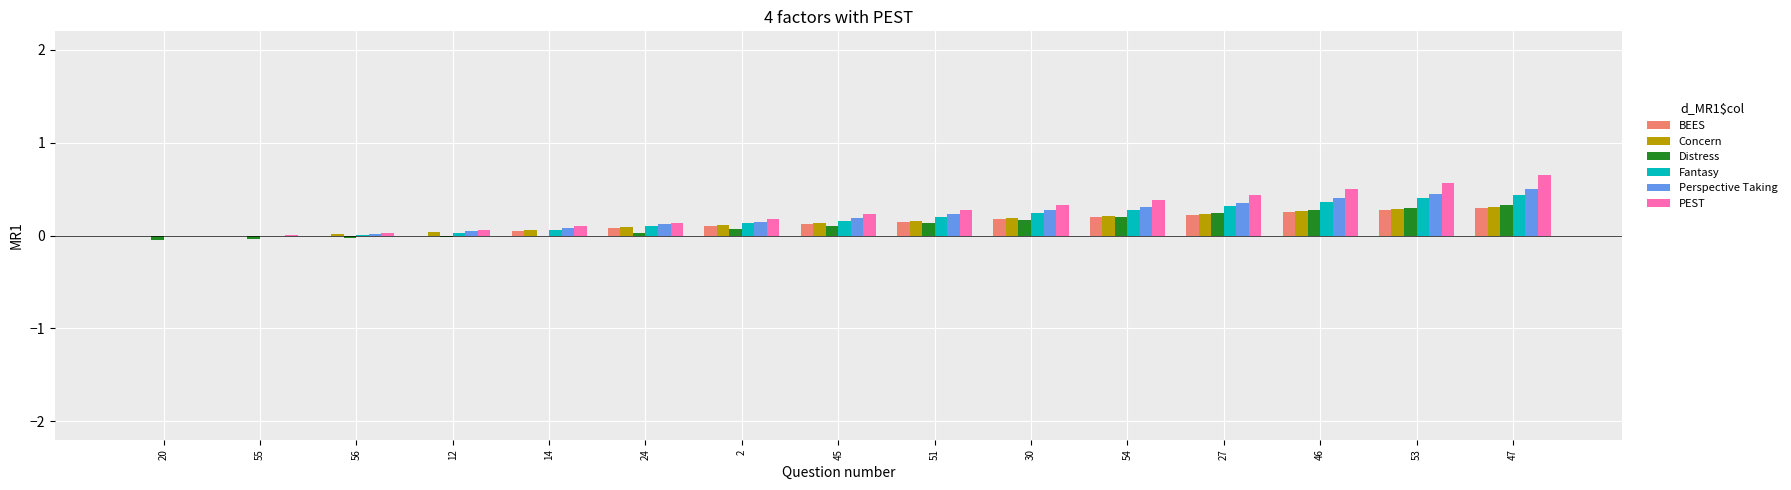

Between 24 and 27, which series saw the biggest shift?

PEST